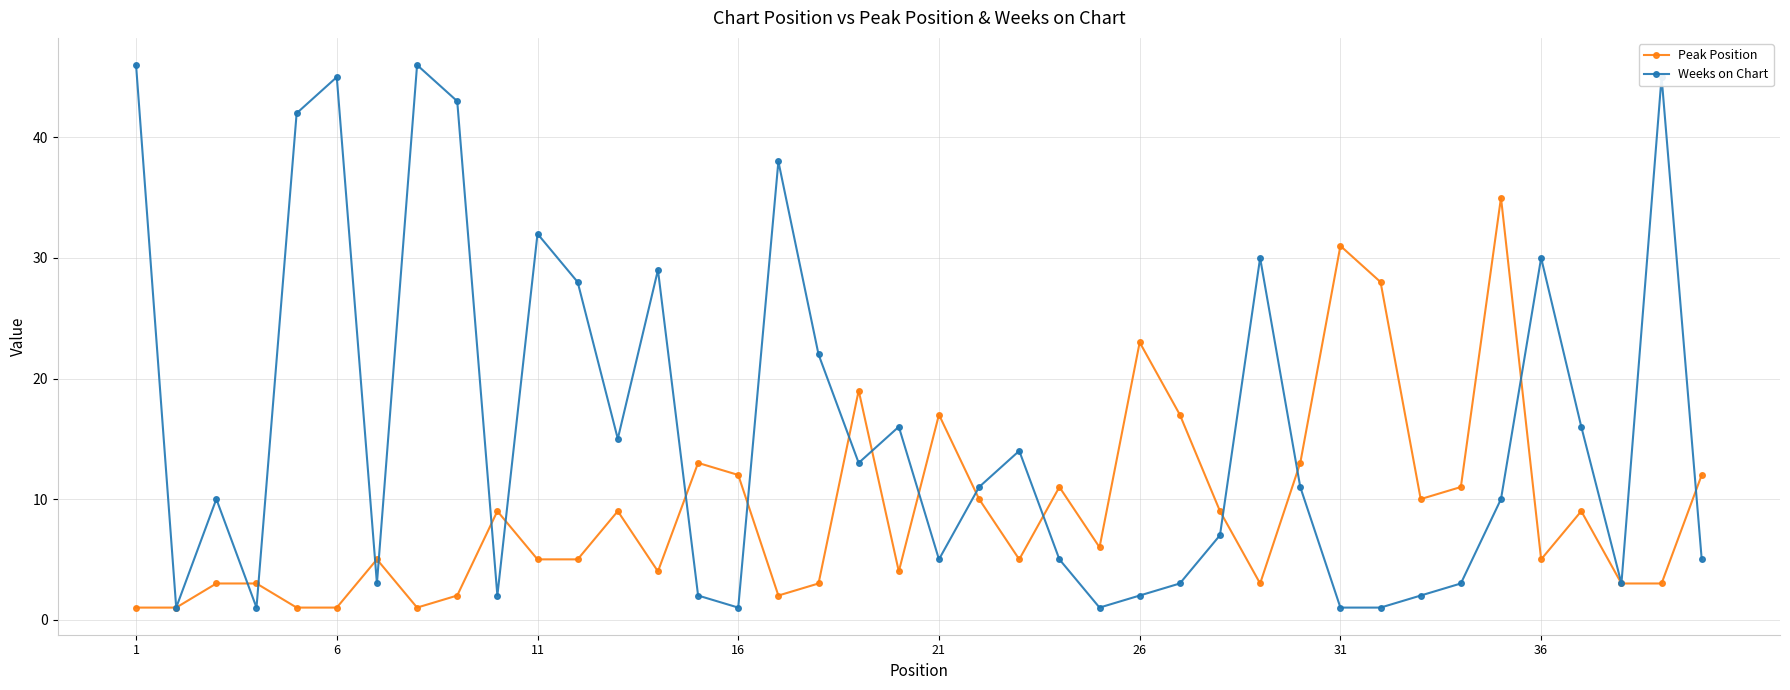

What is the maximum value shown in the chart?

46